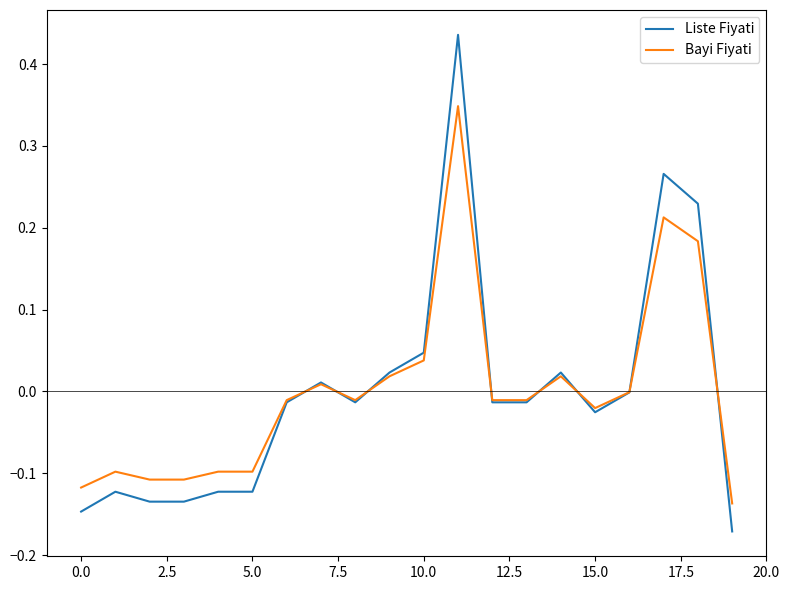

List the series in order of their peak value, highest first.

Liste Fiyati, Bayi Fiyati